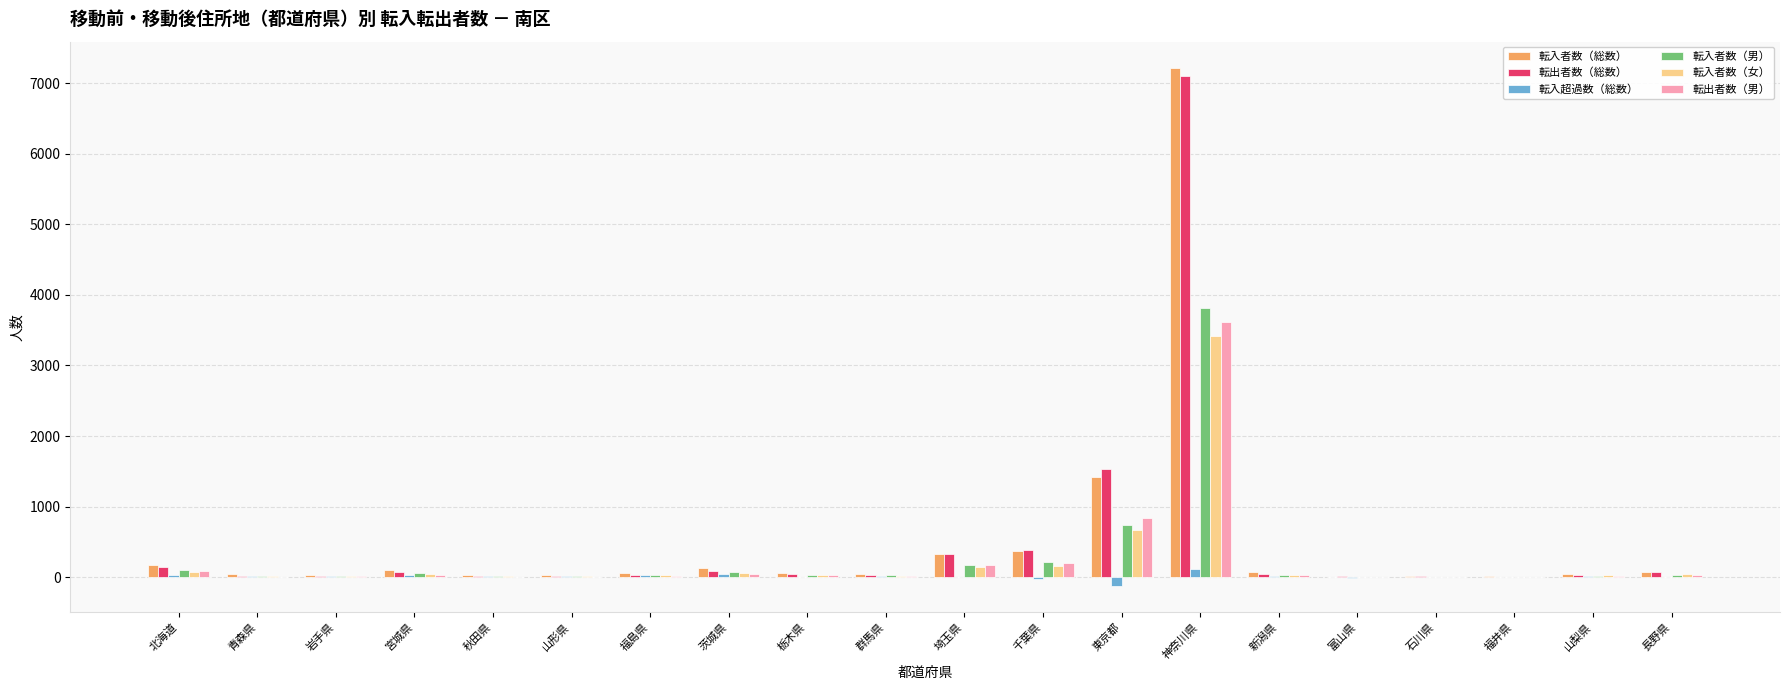

What is the sum of all 転入者数（男） values?

5470